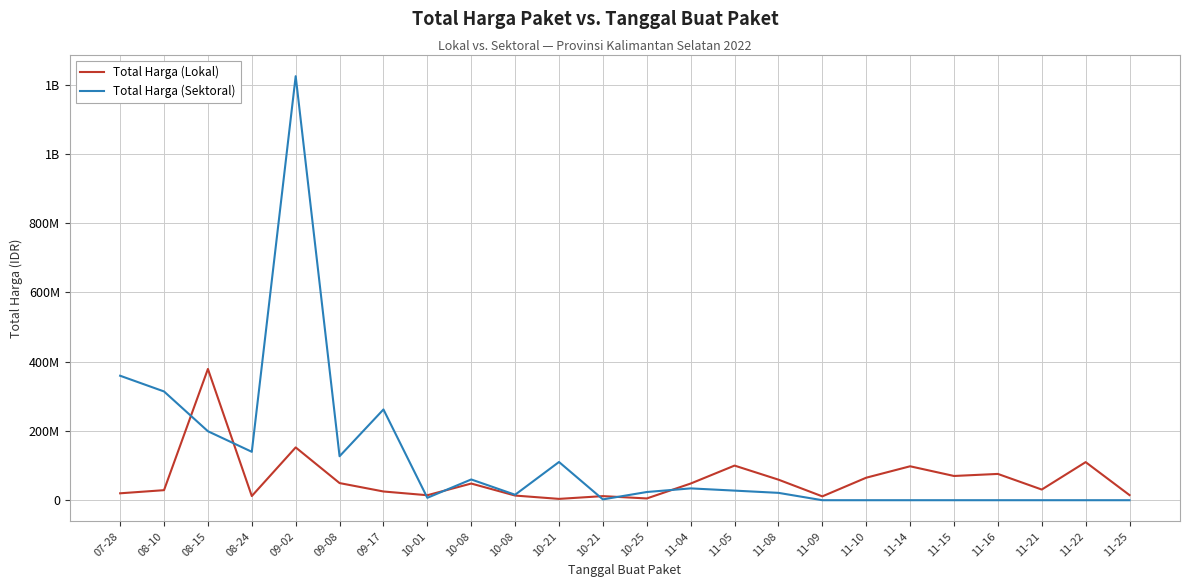

What are all the series names shown in the legend?

Total Harga (Lokal), Total Harga (Sektoral)